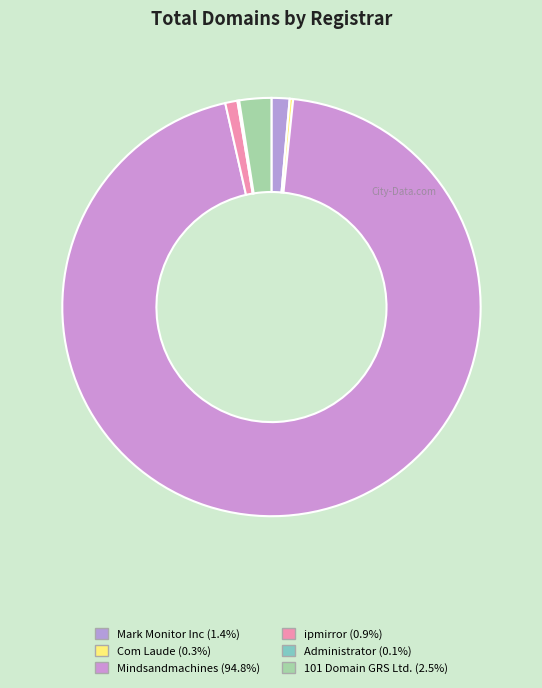

Is there a majority slice in this chart?

Yes